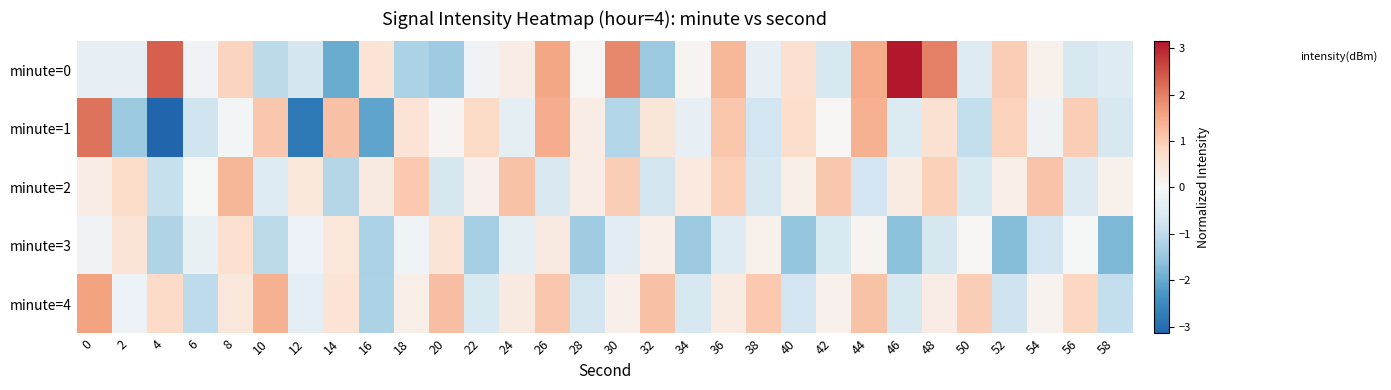

Reading right to left, list all the values displayed in this chart.

minute=0: 58=-0.5	56=-0.6	54=0.2	52=1.0	50=-0.5	48=2.0	46=3.1	44=1.5	42=-0.6	40=0.6	38=-0.3	36=1.3	34=0.1	32=-1.5	30=1.9	28=0.0	26=1.5	24=0.3	22=-0.2	20=-1.4	18=-1.2	16=0.6	14=-2.0	12=-0.7	10=-1.1	8=0.9	6=-0.1	4=2.3	2=-0.3	0=-0.3
minute=1: 58=-0.6	56=1.0	54=-0.2	52=0.9	50=-1.0	48=0.6	46=-0.6	44=1.4	42=0.0	40=0.7	38=-0.8	36=1.1	34=-0.3	32=0.5	30=-1.2	28=0.3	26=1.4	24=-0.4	22=0.8	20=0.1	18=0.5	16=-2.1	14=1.2	12=-2.8	10=1.1	8=-0.1	6=-0.8	4=-3.1	2=-1.5	0=2.1
minute=2: 58=0.2	56=-0.5	54=1.1	52=0.3	50=-0.6	48=0.9	46=0.3	44=-0.8	42=1.1	40=0.2	38=-0.7	36=1.0	34=0.4	32=-0.7	30=1.0	28=0.3	26=-0.6	24=1.1	22=0.2	20=-0.7	18=1.0	16=0.4	14=-1.1	12=0.4	10=-0.5	8=1.3	6=-0.0	4=-0.9	2=0.7	0=0.3
minute=3: 58=-1.8	56=-0.0	54=-0.8	52=-1.7	50=0.0	48=-0.7	46=-1.6	44=0.1	42=-0.6	40=-1.5	38=0.2	36=-0.5	34=-1.5	32=0.3	30=-0.4	28=-1.4	26=0.4	24=-0.4	22=-1.3	20=0.5	18=-0.1	16=-1.3	14=0.5	12=-0.2	10=-1.1	8=0.6	6=-0.3	4=-1.2	2=0.6	0=-0.1
minute=4: 58=-1.0	56=0.8	54=0.1	52=-0.8	50=1.0	48=0.3	46=-0.7	44=1.1	42=0.2	40=-0.8	38=1.0	36=0.3	34=-0.6	32=1.2	30=0.2	28=-0.7	26=1.1	24=0.4	22=-0.6	20=1.2	18=0.2	16=-1.2	14=0.6	12=-0.4	10=1.4	8=0.4	6=-1.0	4=0.8	2=-0.2	0=1.6